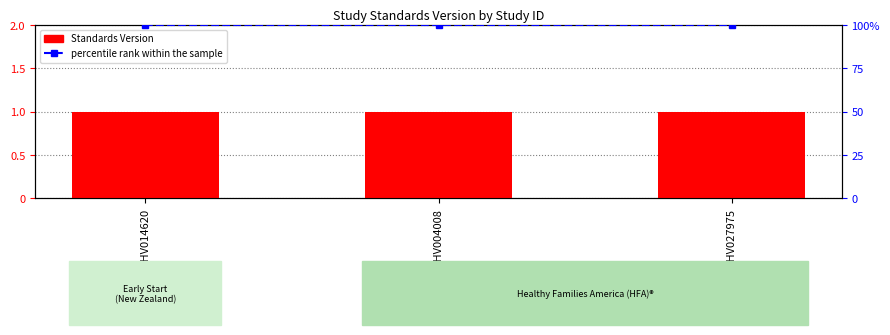

At which label does Standards Version reach its peak?

WWHV014620